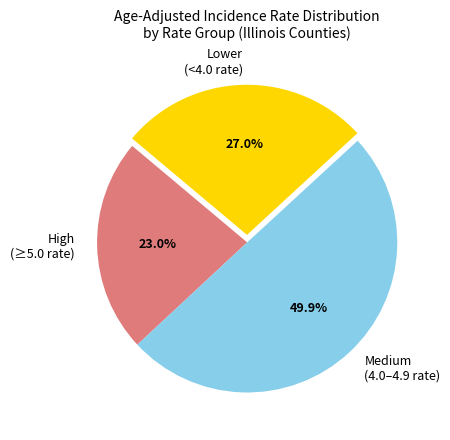

Does Lower (<4.0 rate) account for over 50% of the chart?

No